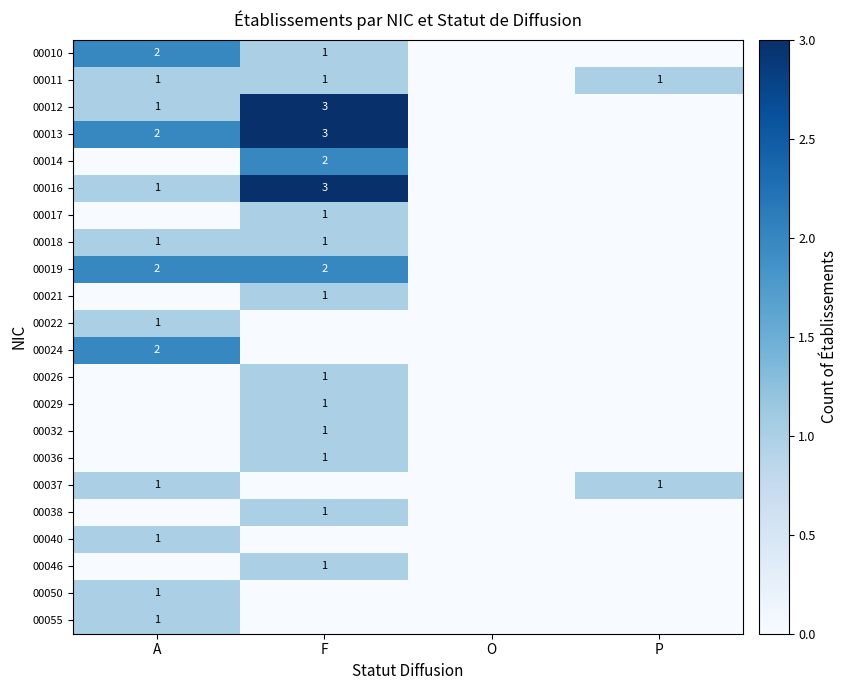

The 00019 series shows 2 at F. True or false?

True